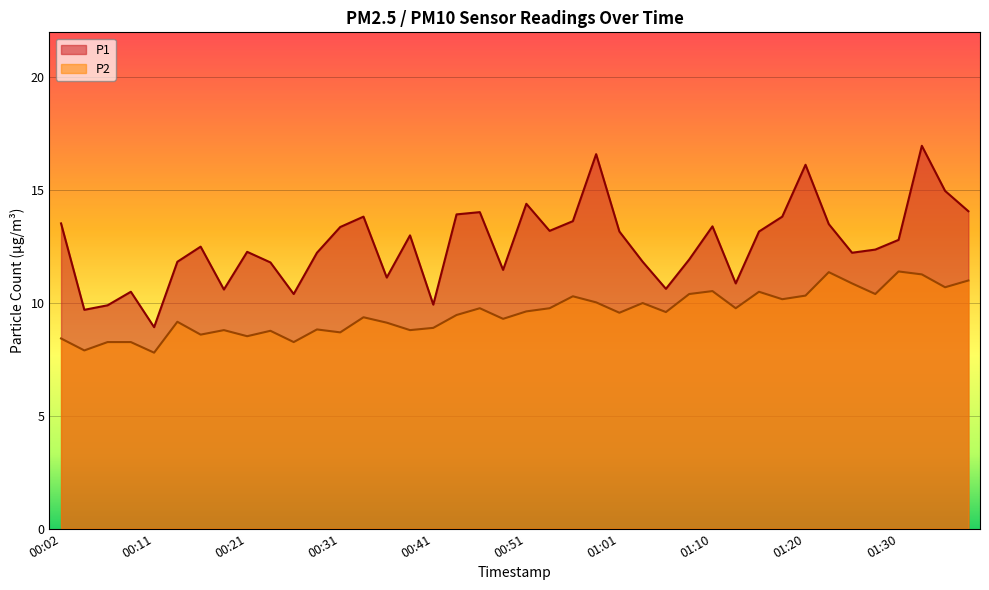

How many lines are shown in the chart?

2